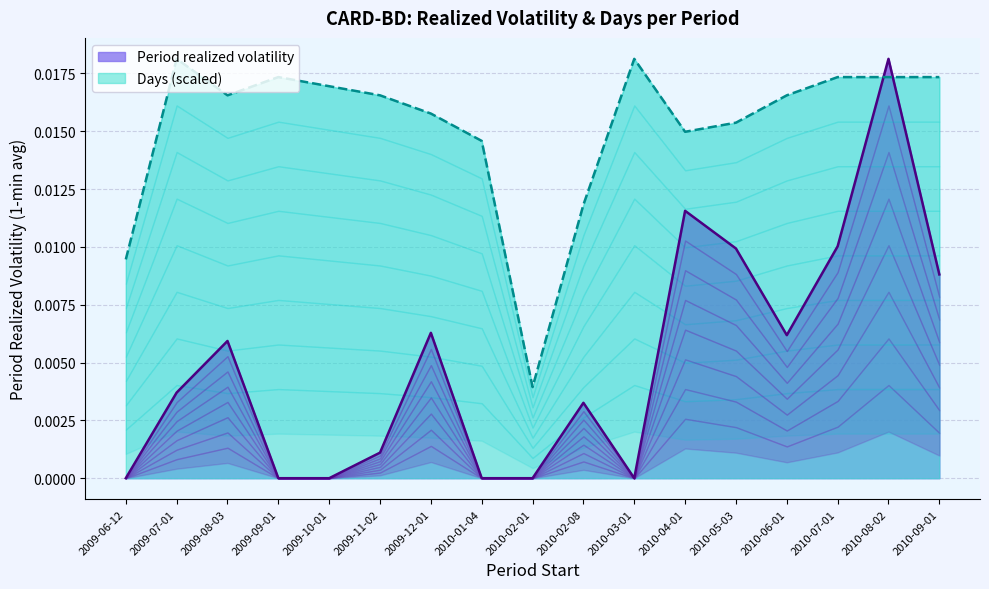

The value of Period realized volatility at 2009-11-02 is 0.0. True or false?

False